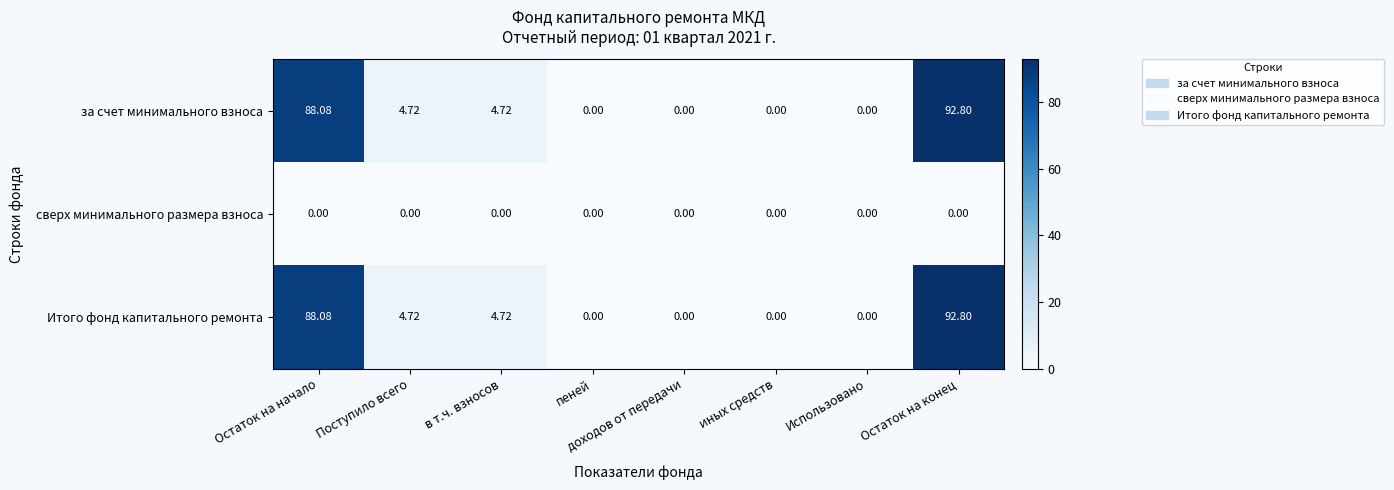

Is the value of Итого фонд капитального ремонта at Остаток на начало greater than the value of за счет минимального взноса at пеней?

Yes